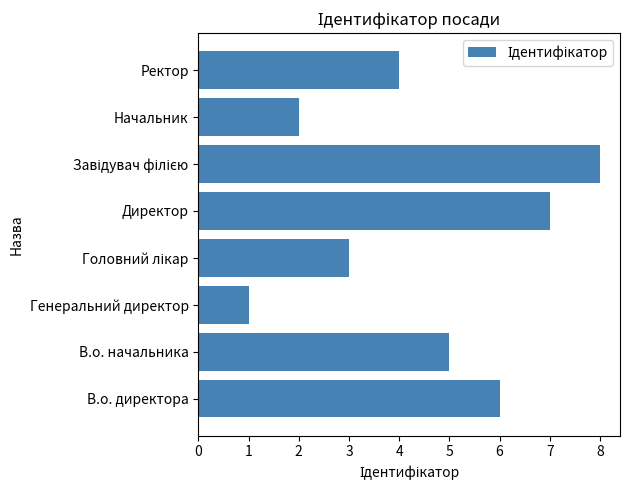

Which category has the lowest value across all series?

Генеральний директор